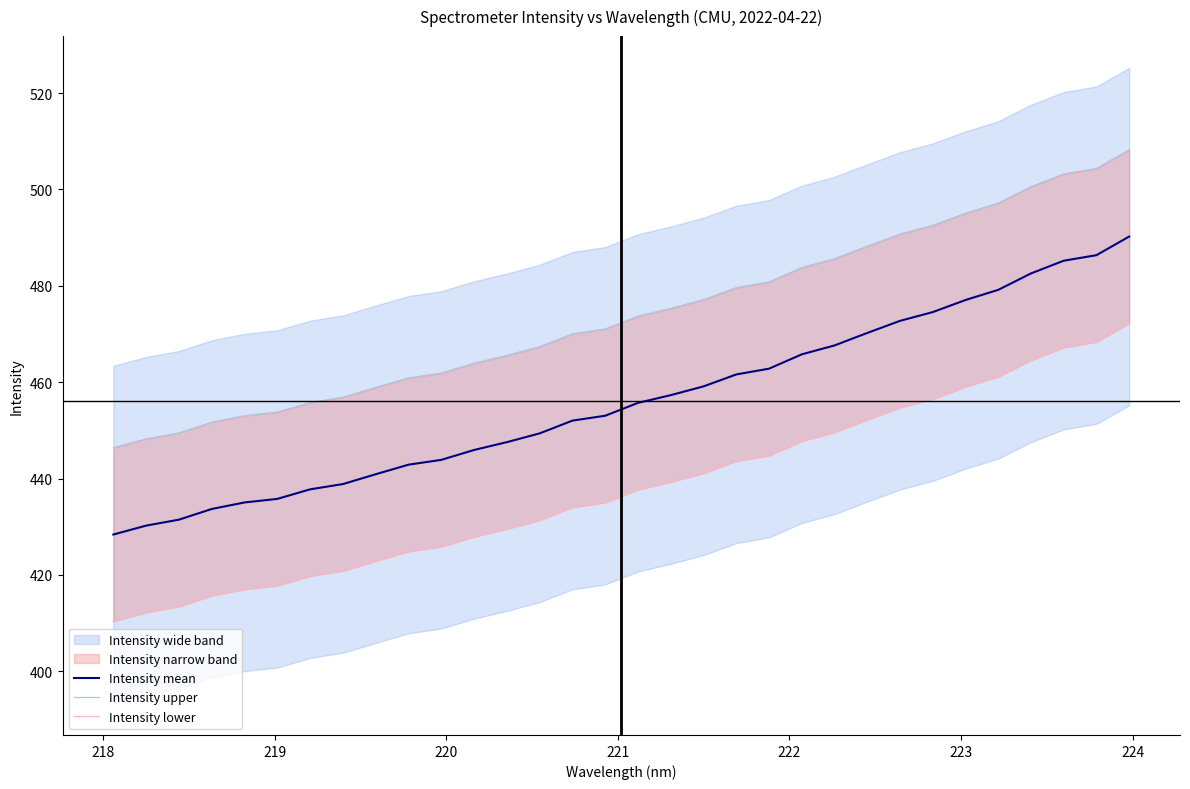

What is the maximum value for Intensity mean?

490.2